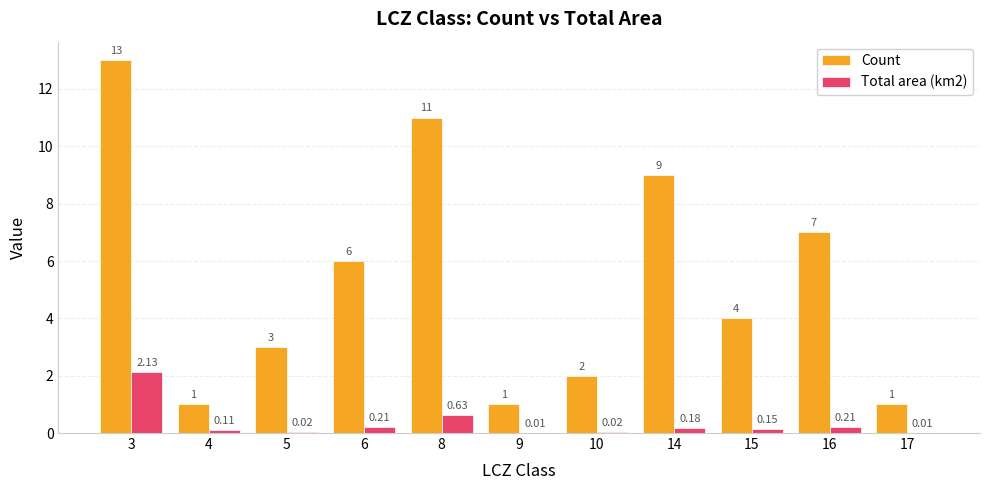

Is the value of Total area (km2) at 3 greater than the value of Count at 8?

No